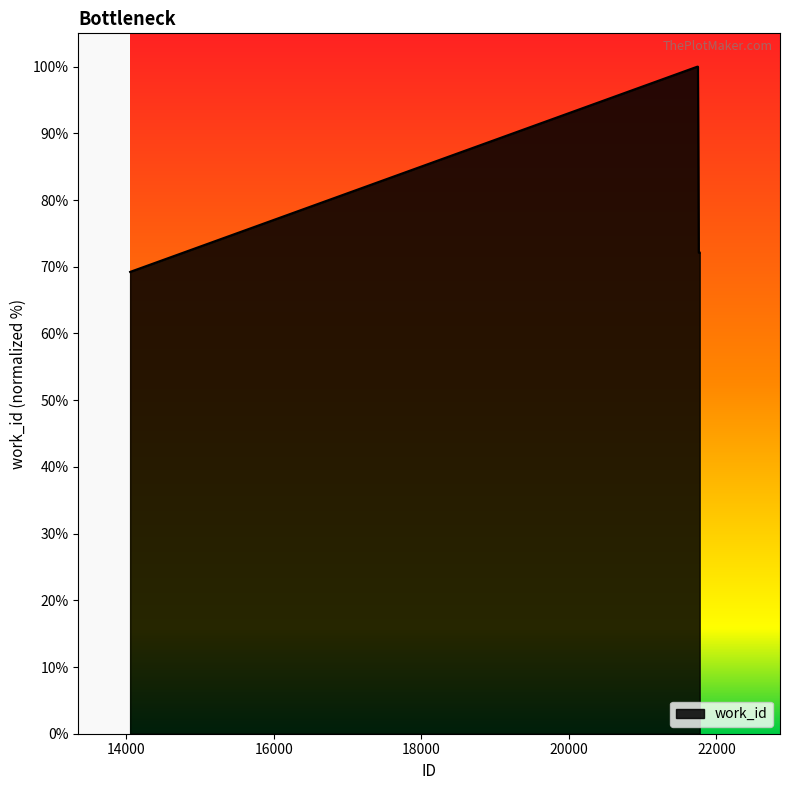

Where is the data nearest to the value 84?

21761